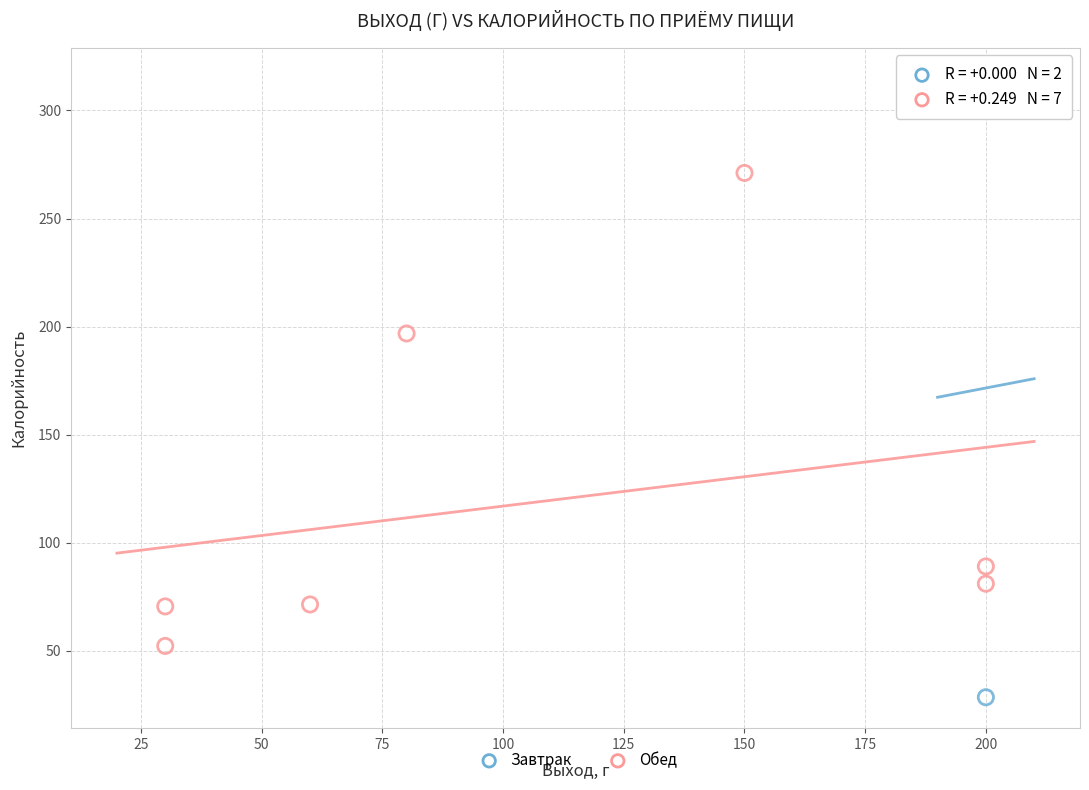

What are all the series names shown in the legend?

Завтрак, Обед